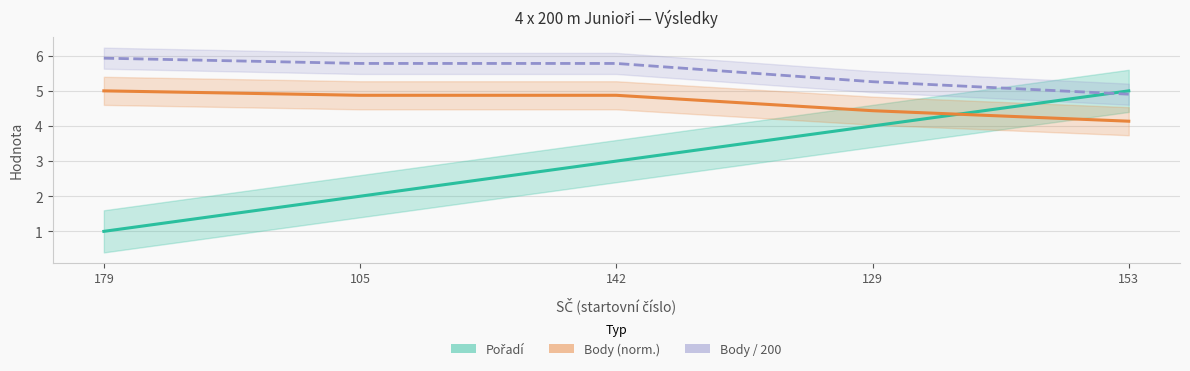

Which category has the highest value across all series?

179